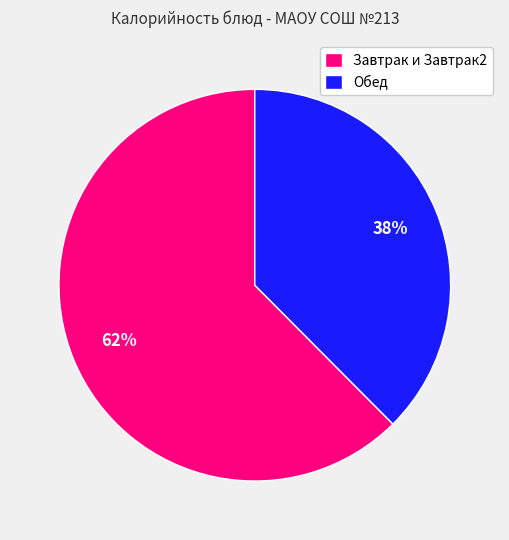

Which has a higher value, Завтрак и Завтрак2 or Обед?

Завтрак и Завтрак2